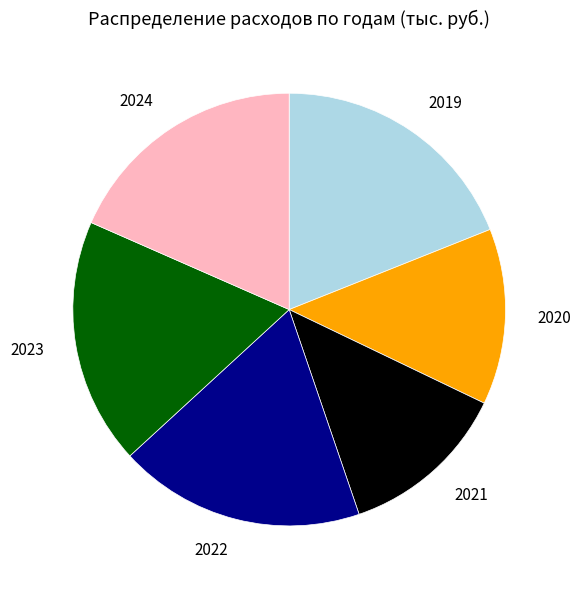

What is the ratio of the value at 2022 to the value at 2019?

1.0